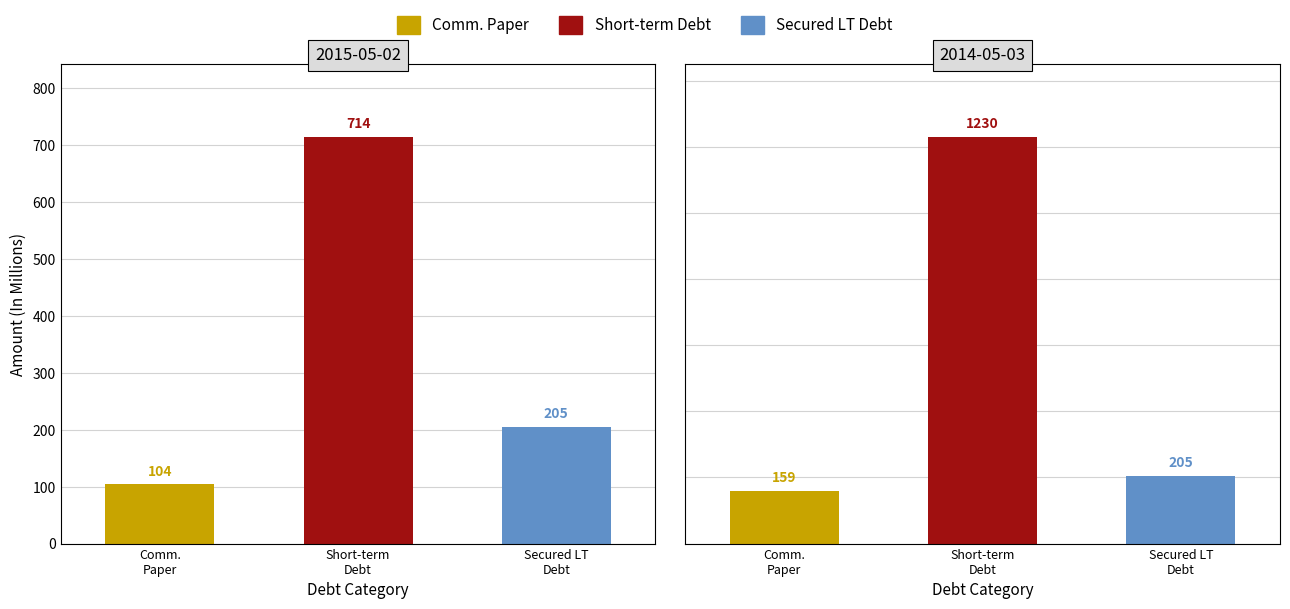

At how many categories does at least one series exceed 997?

1